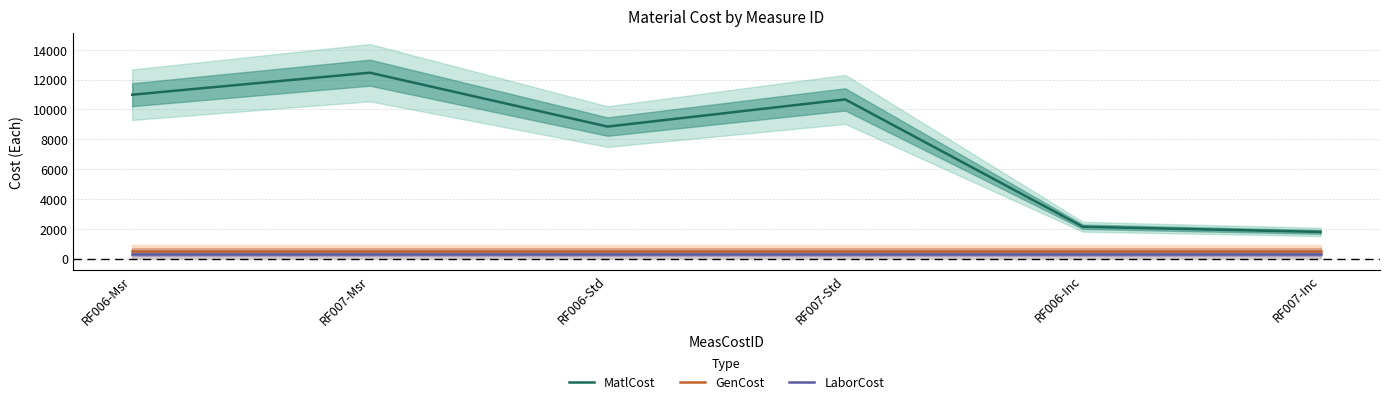

What is the sum of the LaborCost values at RF006-Inc and RF006-Msr?

600